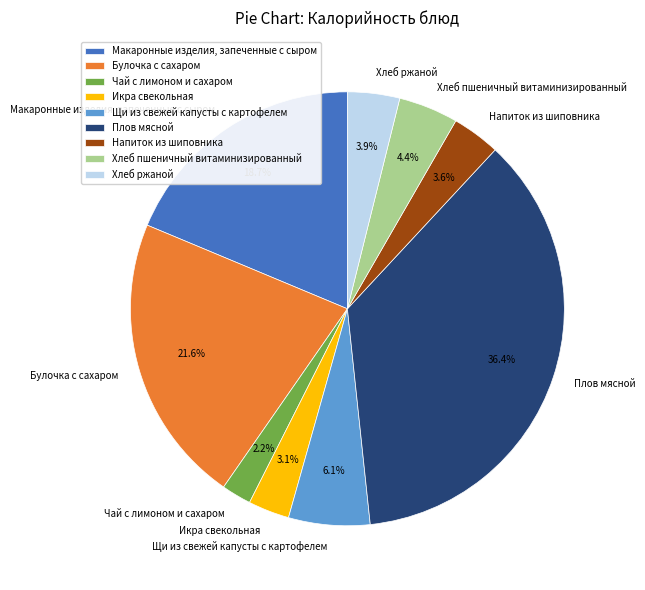

Which slice is the smallest?

Чай с лимоном и сахаром